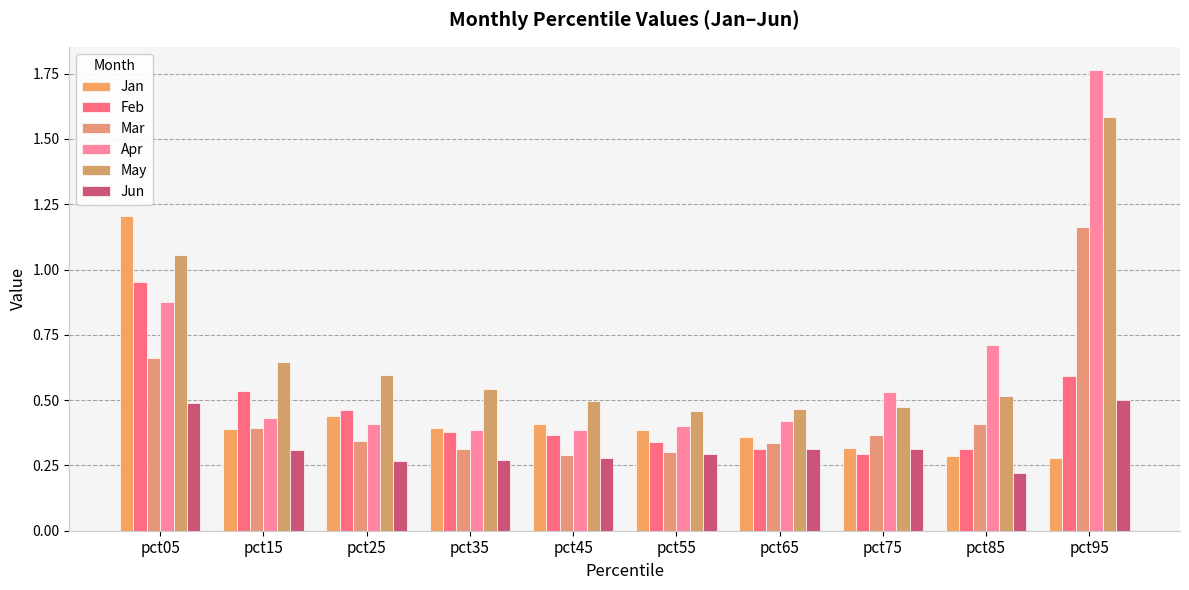

Between pct45 and pct75, which series saw the biggest shift?

Apr